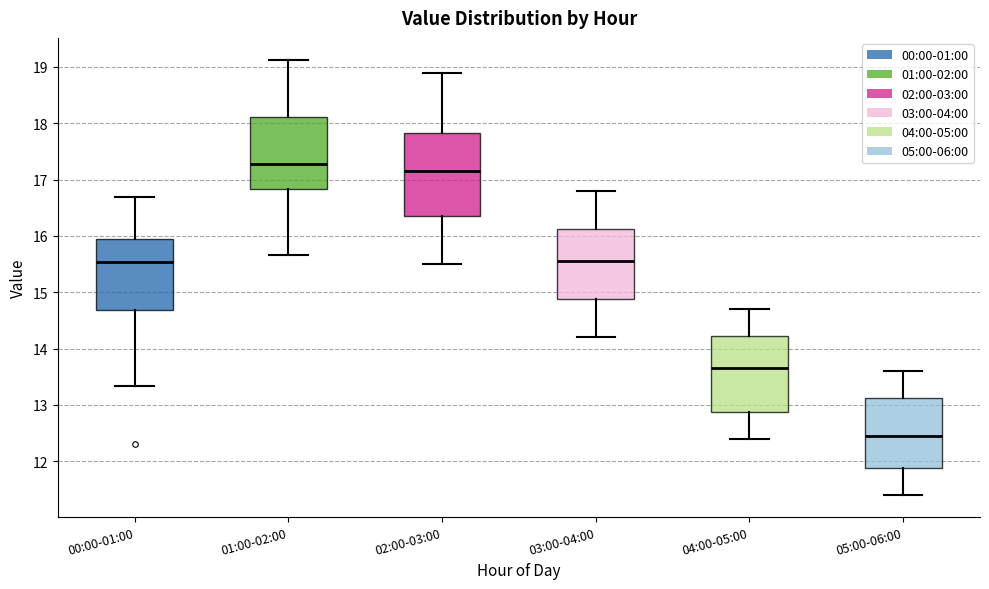

Which box's median line is the highest?

01:00-02:00